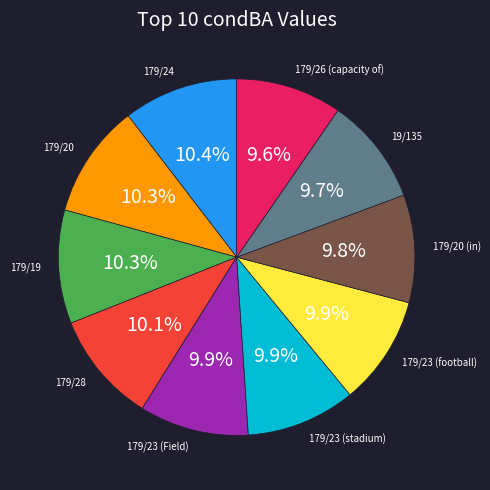

Combined, what portion of the pie is 19/135 and 179/23 (stadium)?

19.6%